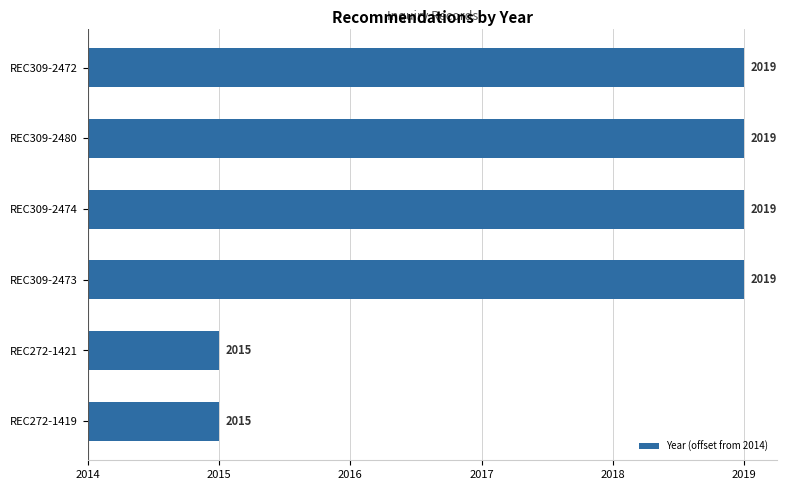

Does the chart contain any negative values?

No